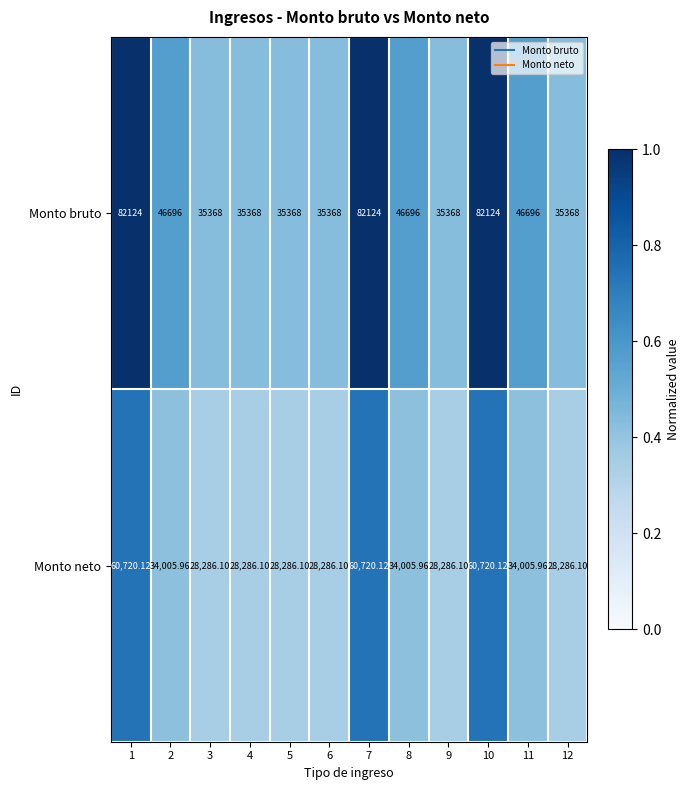

At 9, list the series in order from largest to smallest.

Monto bruto, Monto neto